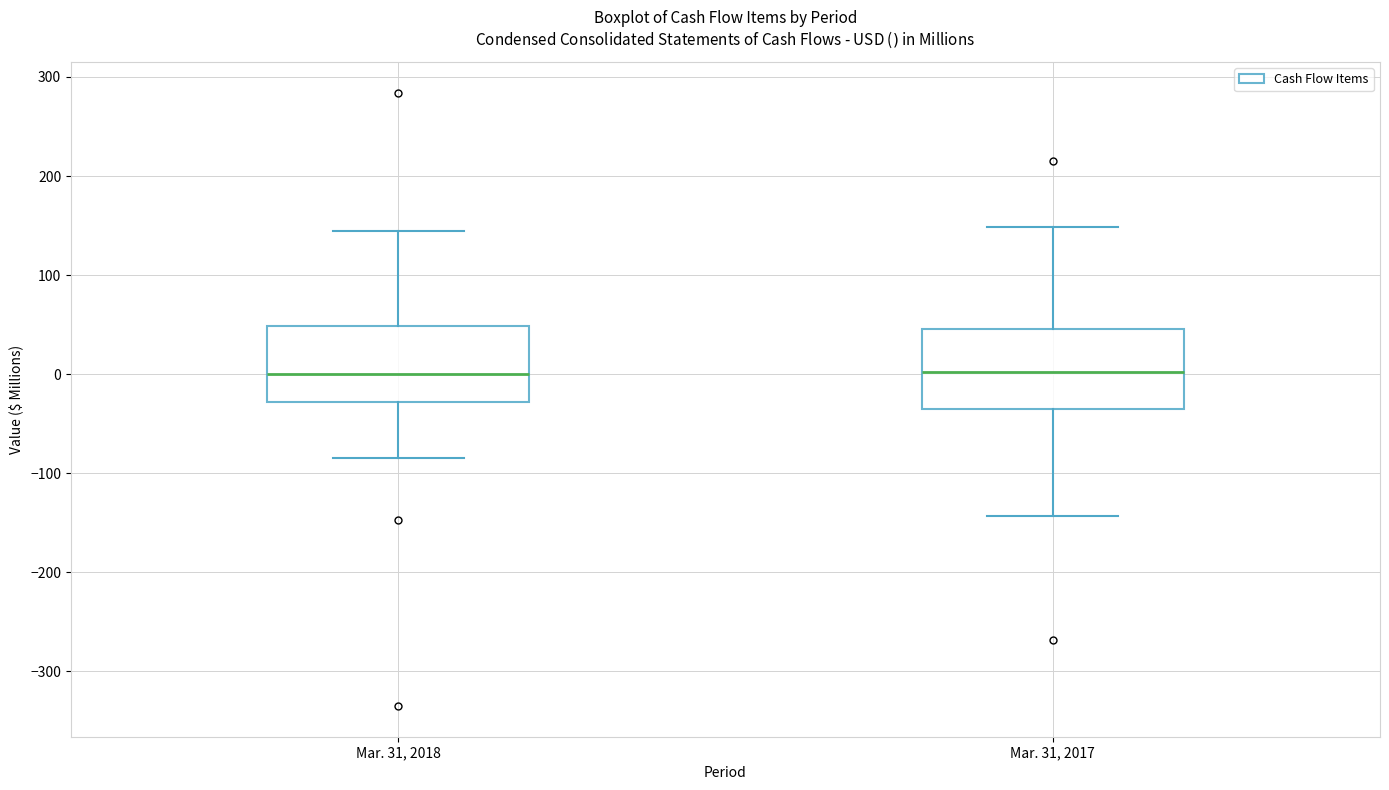

Reading left to right, transcribe this box plot: for each box, give where its median line is, the range the box spans, and where its two whiskers end, as read against the y-axis. The values are not printed on the chart, so give them approximately, as read against the axis.

Mar. 31, 2018: median 0, box -30 to 50, whiskers -90 to 140
Mar. 31, 2017: median 0, box -40 to 50, whiskers -140 to 150